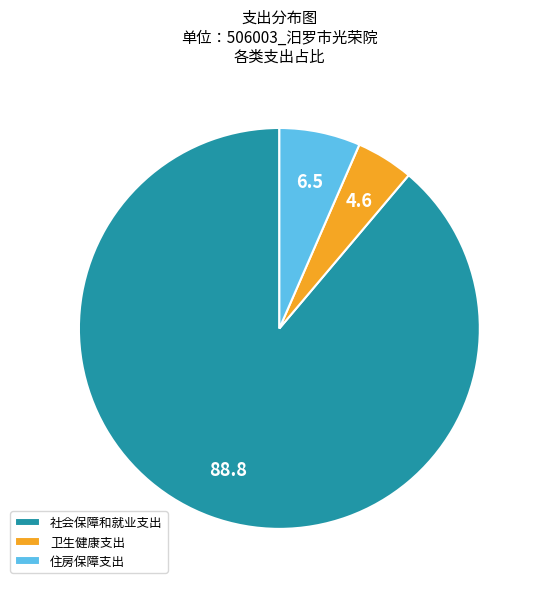

Which has a higher value, 卫生健康支出 or 住房保障支出?

住房保障支出